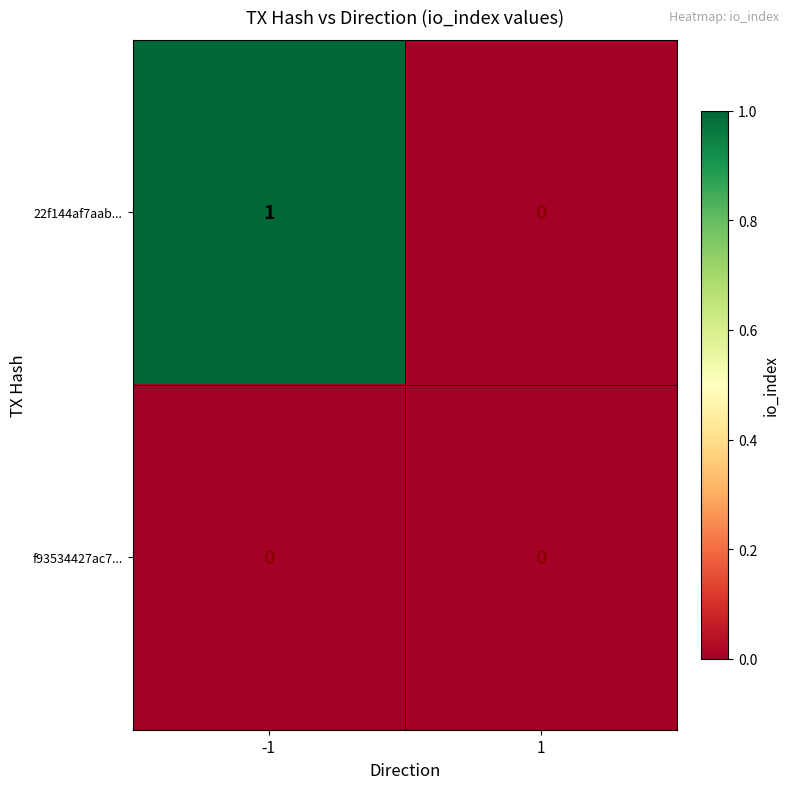

Which series has the widest spread of values?

22f144af7aab...